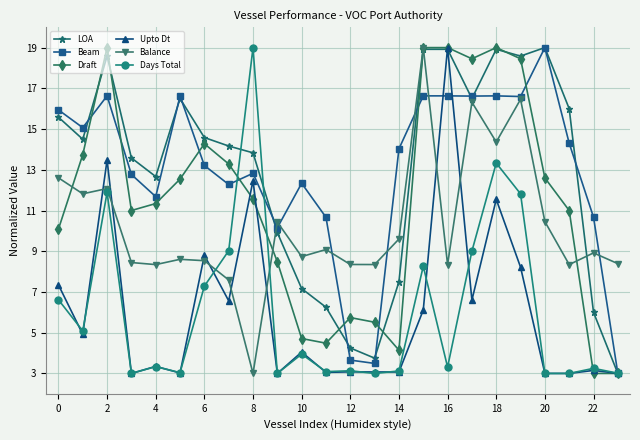

What is the value of the Beam point at the 19th from the left?

16.6